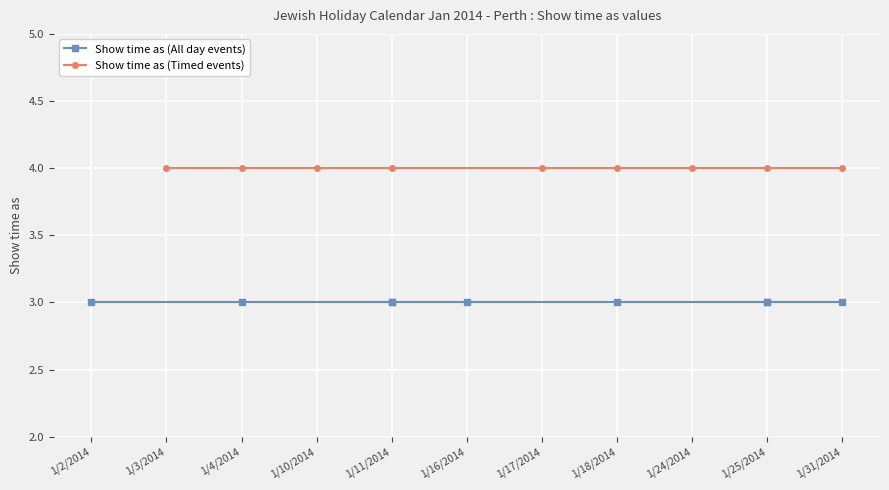

What is the total value across all series at 1/18/2014?

7